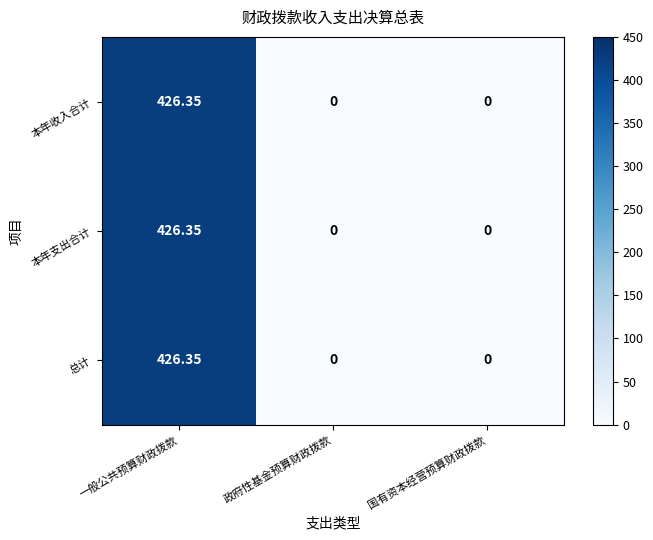

Is the value of 总计 at 一般公共预算财政拨款 greater than the value of 本年支出合计 at 国有资本经营预算财政拨款?

Yes